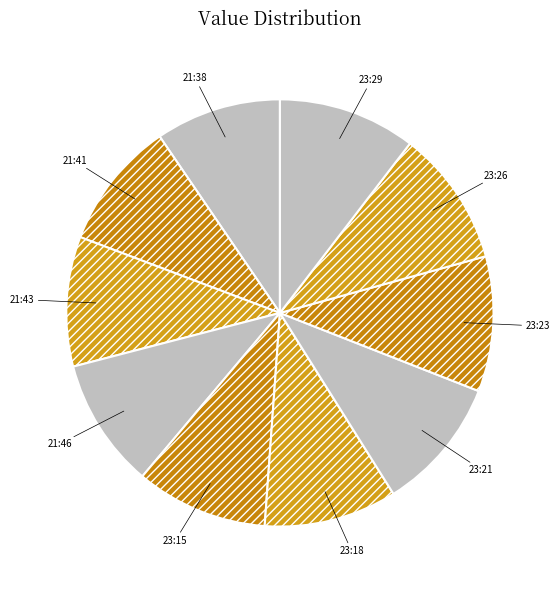

The 23:21 slice represents 10% of the pie. True or false?

True